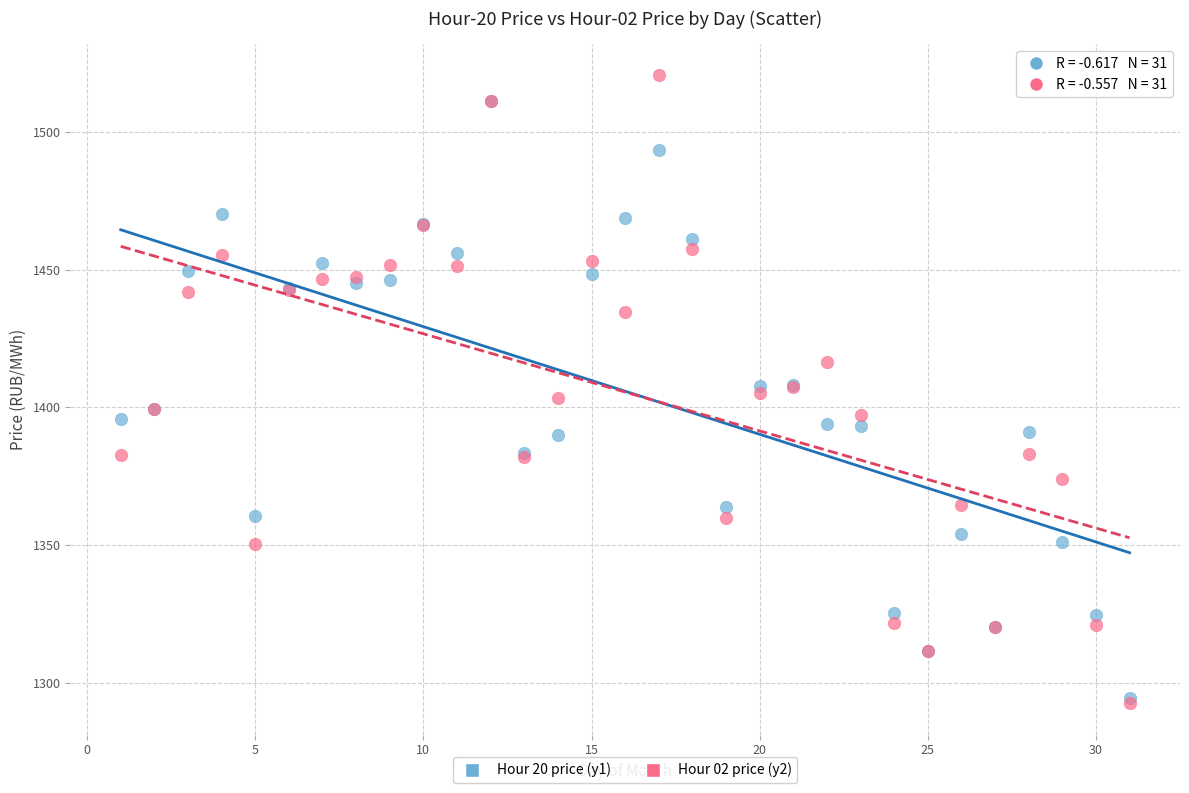

What are all the series names shown in the legend?

Hour 20 price (y1), Hour 02 price (y2)